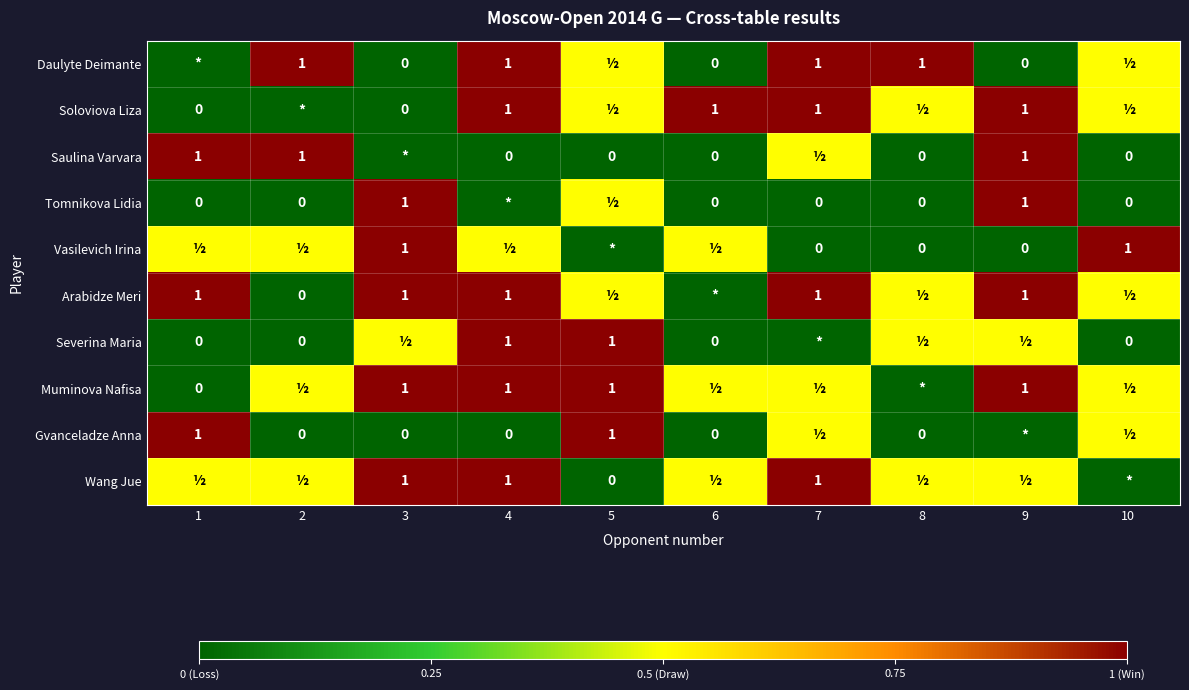

At how many categories does at least one series exceed 0?

10